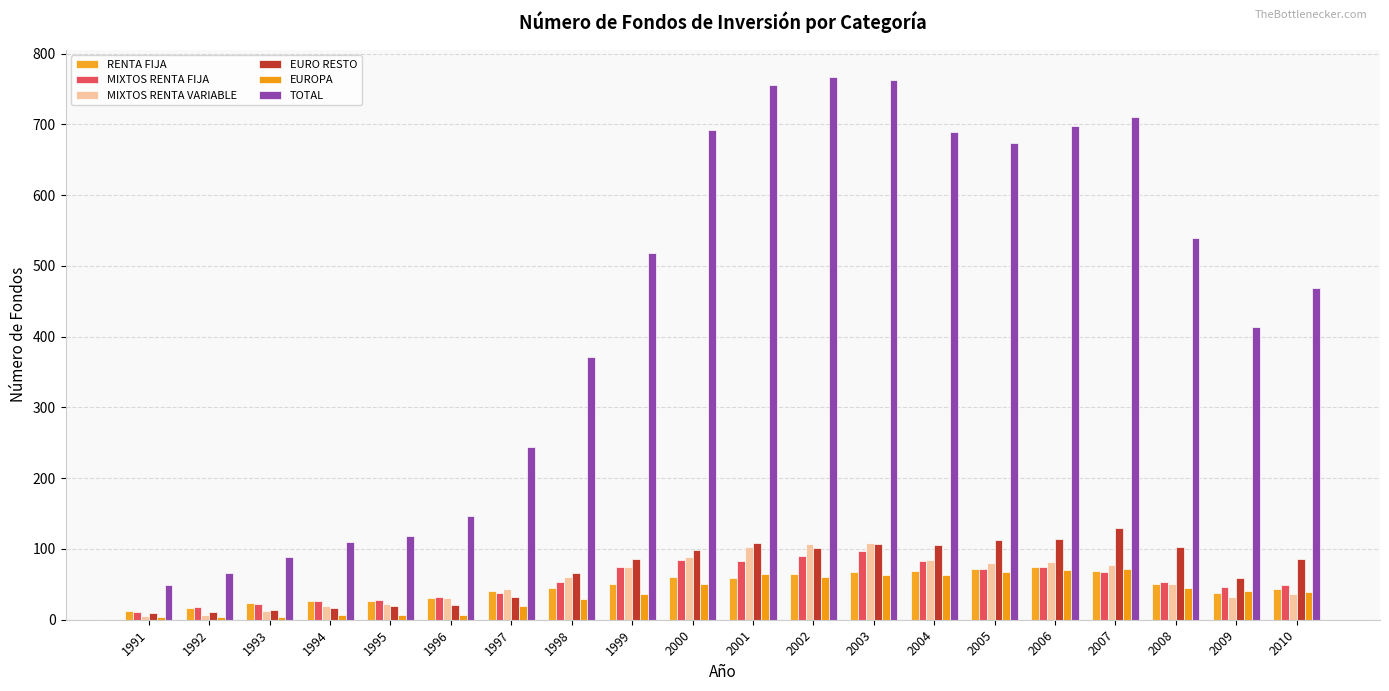

Are the bars grouped side by side (vs. stacked)?

Yes